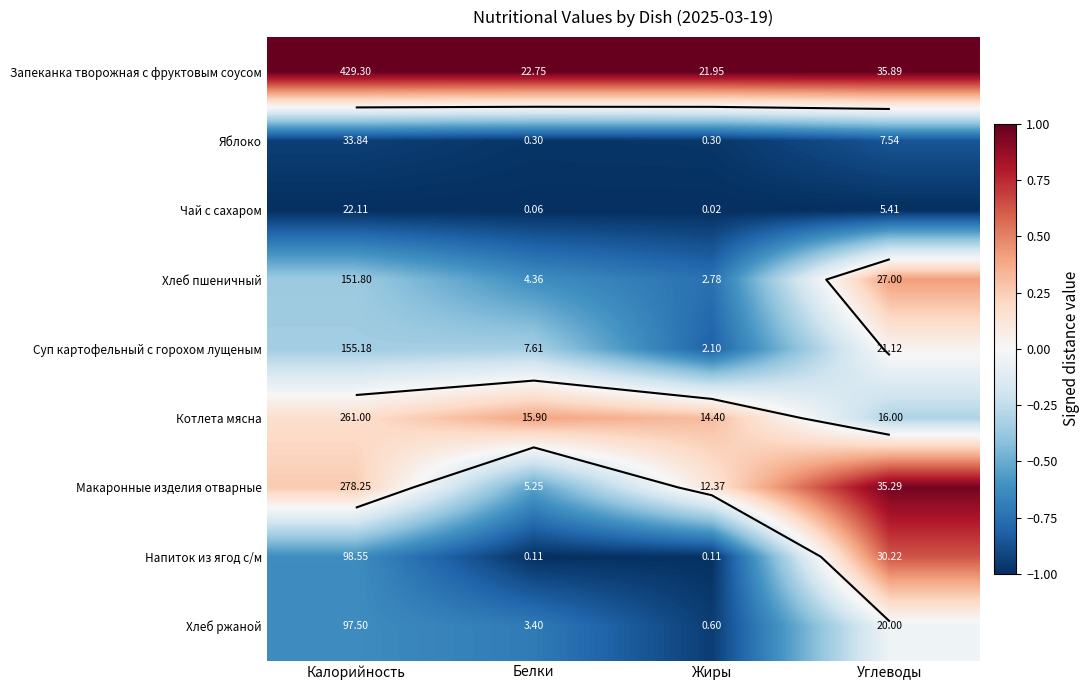

At which label does Суп картофельный с горохом лущеным reach its peak?

Углеводы